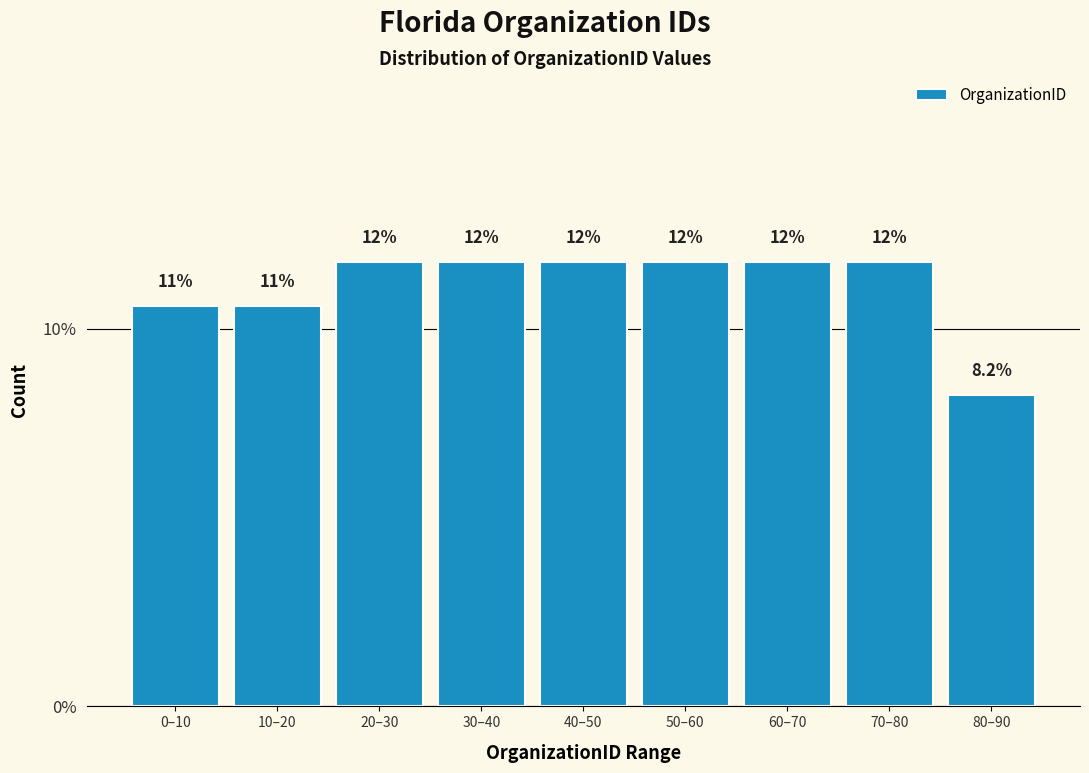

Does the chart contain any negative values?

No